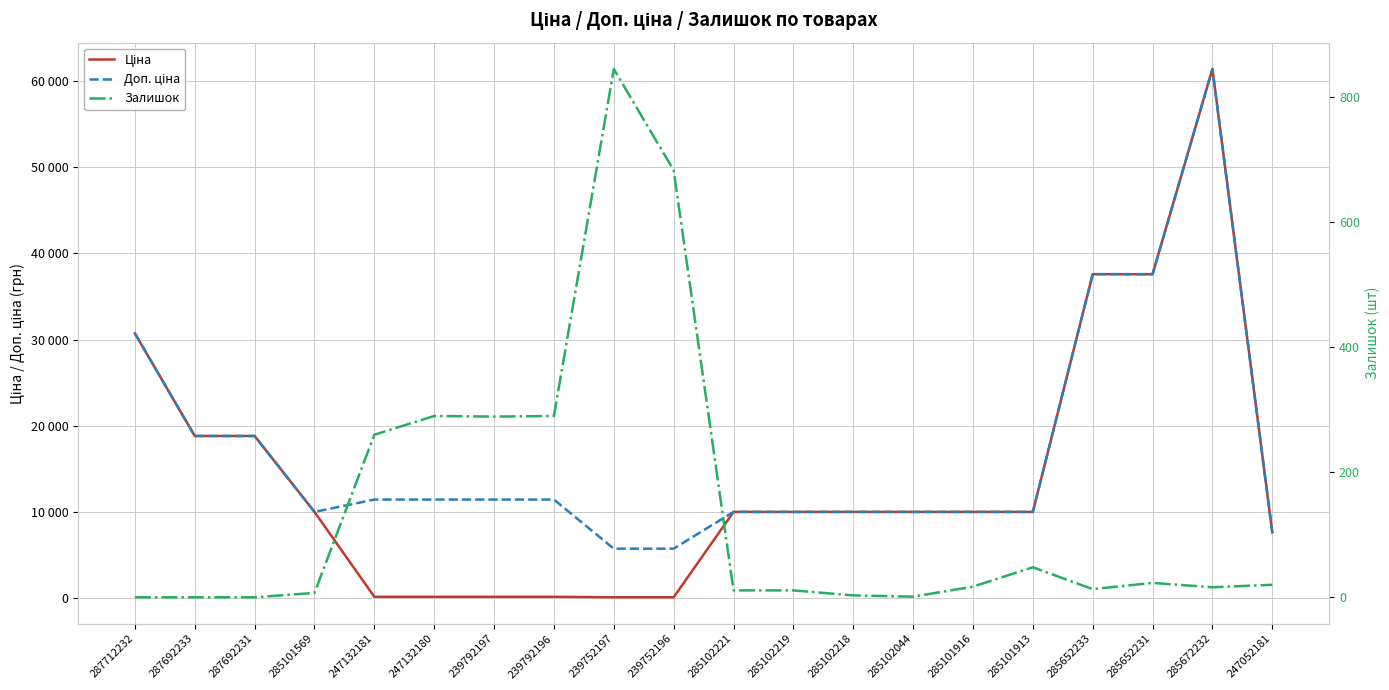

True or false: Залишок has more than 2 interior local peaks.

True